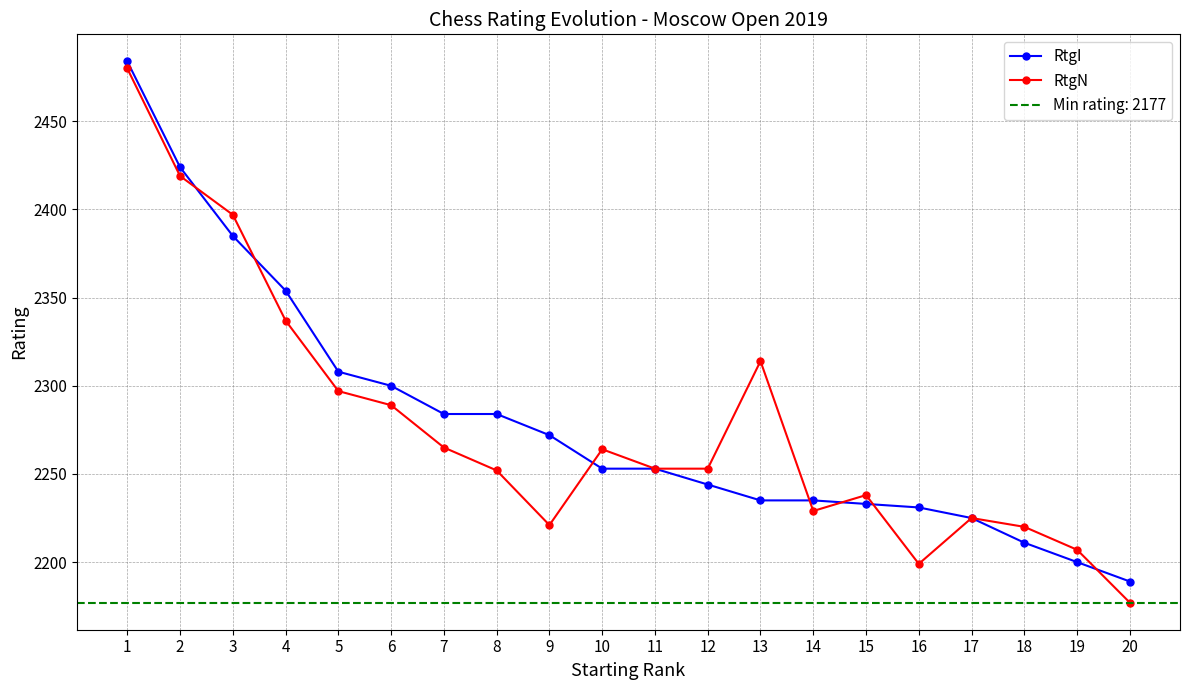

Between 13 and 9, which is larger?

9